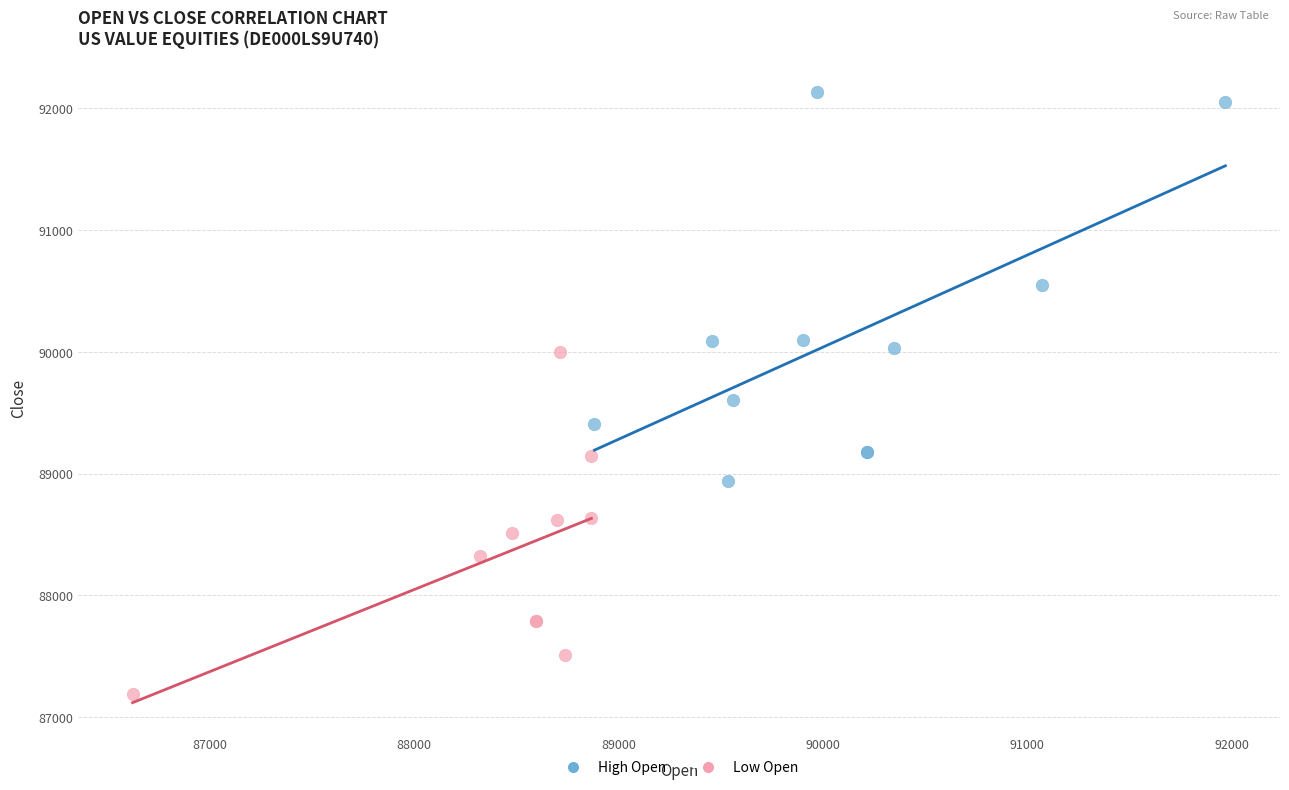

Which series contains the highest Y value?

High Open